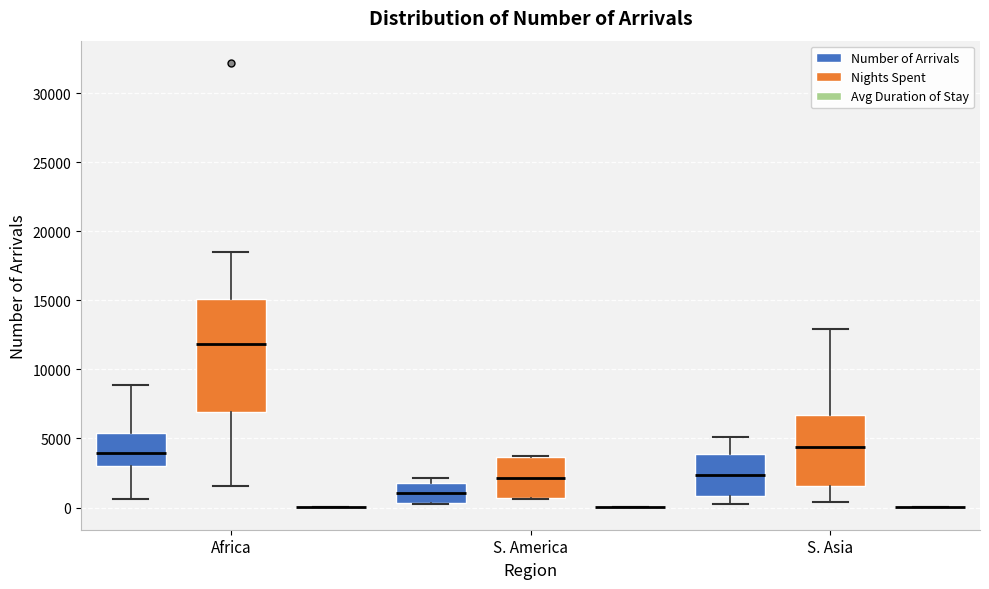

Reading left to right, read every box against the y-axis: the position of its median line, the range the box covers, and the ends of its whiskers. The values are not printed on the chart, so give them approximately, as read against the axis.

Africa (Number of Arrivals): median 4000, box 3000 to 5500, whiskers 500 to 9000
Africa (Nights Spent): median 12000, box 7000 to 15000, whiskers 1500 to 18500
Africa (Avg Duration of Stay): box collapsed to a line at 0, whiskers 0 to 0
S. America (Number of Arrivals): median 1000, box 500 to 2000, whiskers 500 to 2000 (just above the box's upper edge)
S. America (Nights Spent): median 2000, box 500 to 3500, whiskers 500 to 3500
S. America (Avg Duration of Stay): box collapsed to a line at 0, whiskers 0 to 0
S. Asia (Number of Arrivals): median 2500, box 1000 to 4000, whiskers 500 to 5000
S. Asia (Nights Spent): median 4500, box 1500 to 6500, whiskers 500 to 13000
S. Asia (Avg Duration of Stay): box collapsed to a line at 0, whiskers 0 to 0